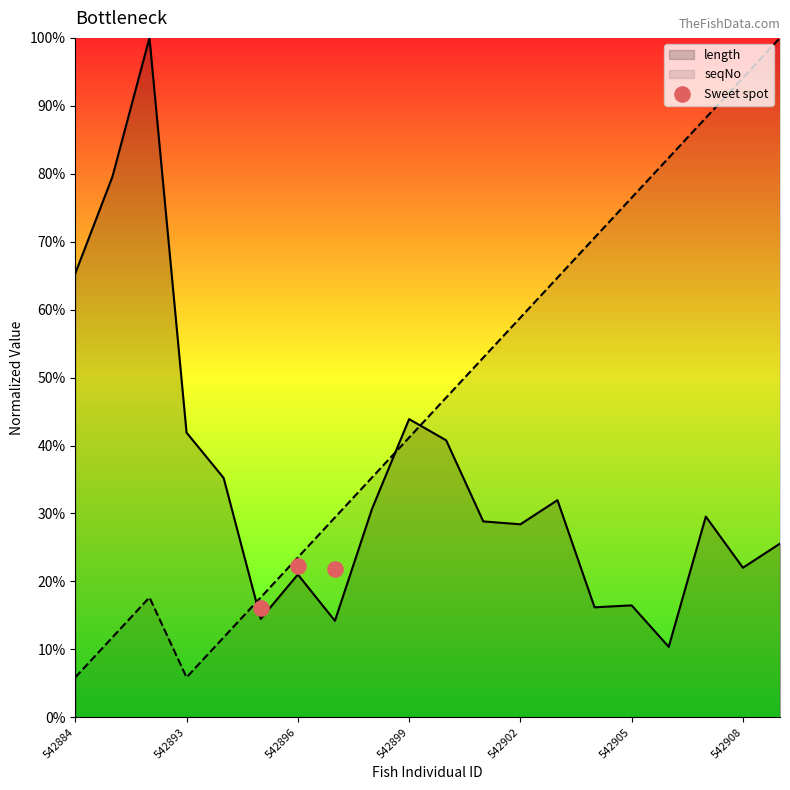

The length series shows 32.9 at 542908. True or false?

False